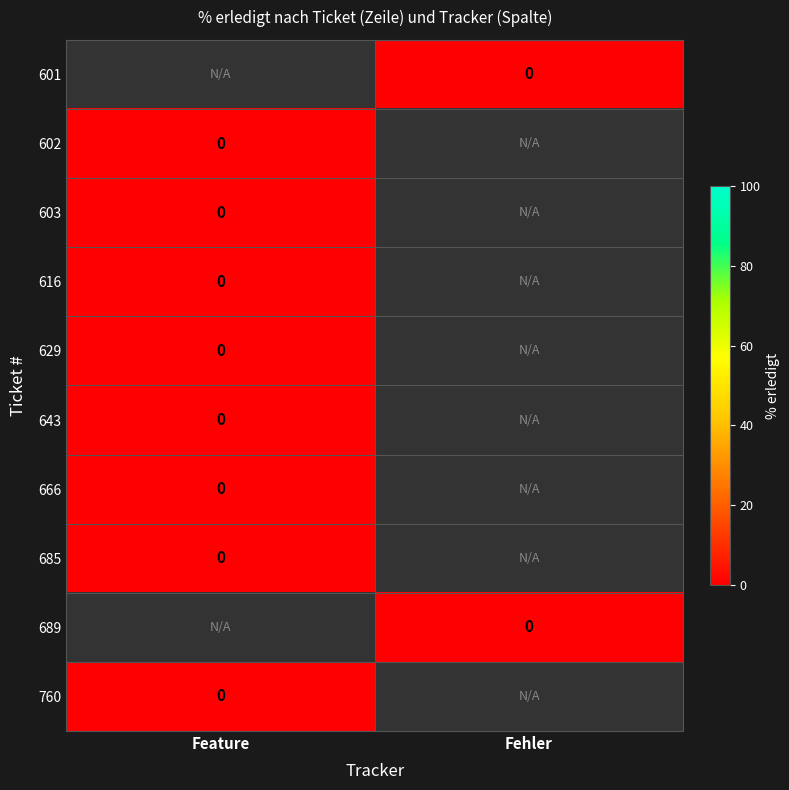

Between Feature and Fehler, which is larger?

Fehler